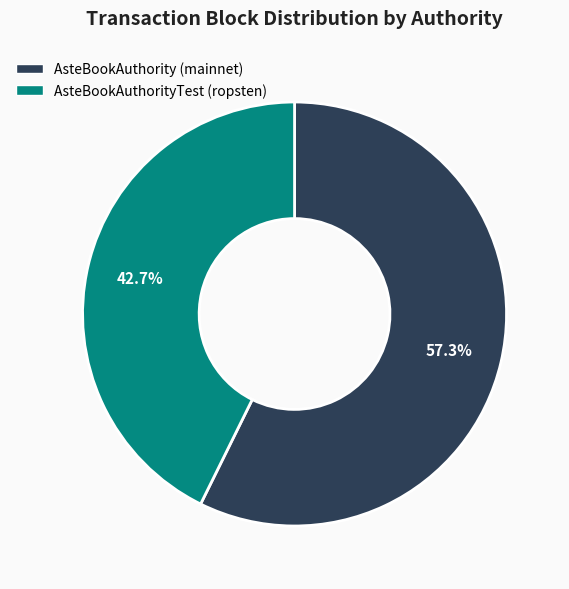

The AsteBookAuthorityTest (ropsten) slice represents 43% of the pie. True or false?

True